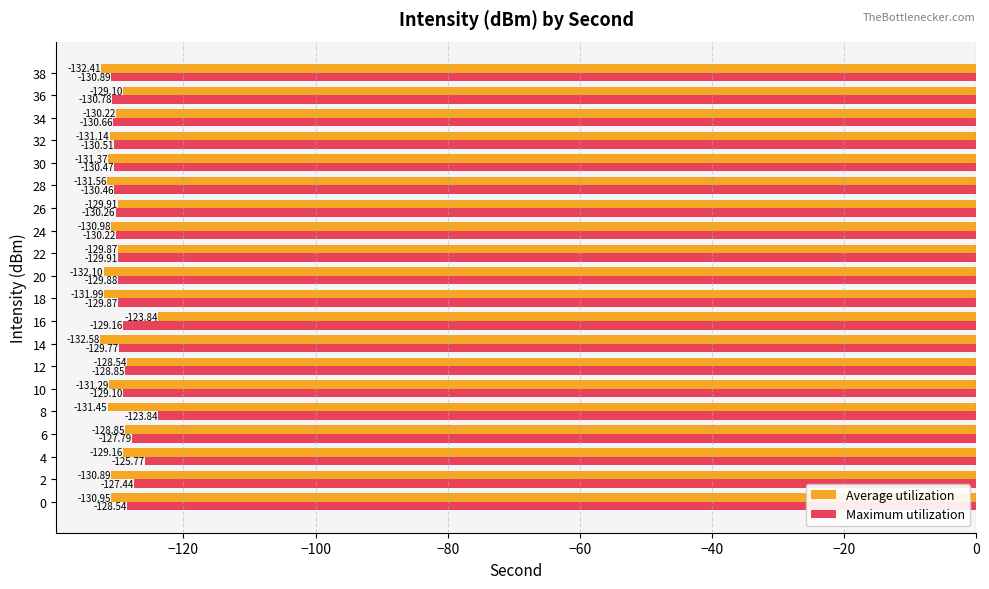

List the labels in order of Maximum utilization value, smallest first.

38, 36, 34, 32, 30, 28, 26, 24, 22, 20, 18, 14, 16, 10, 12, 0, 6, 2, 4, 8